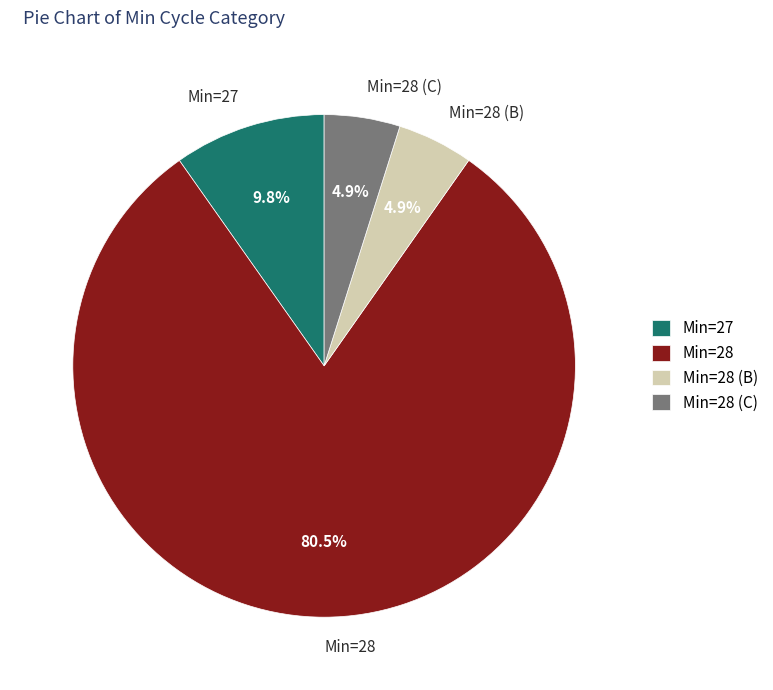

What is the majority slice?

Min=28